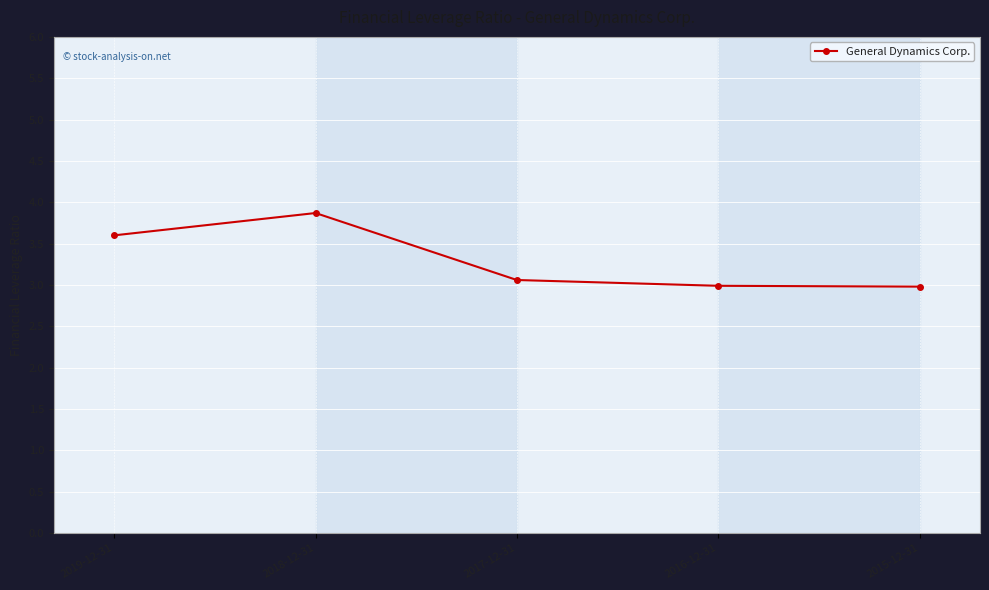

True or false: the data shows 2.4 at 2018-12-31.

False